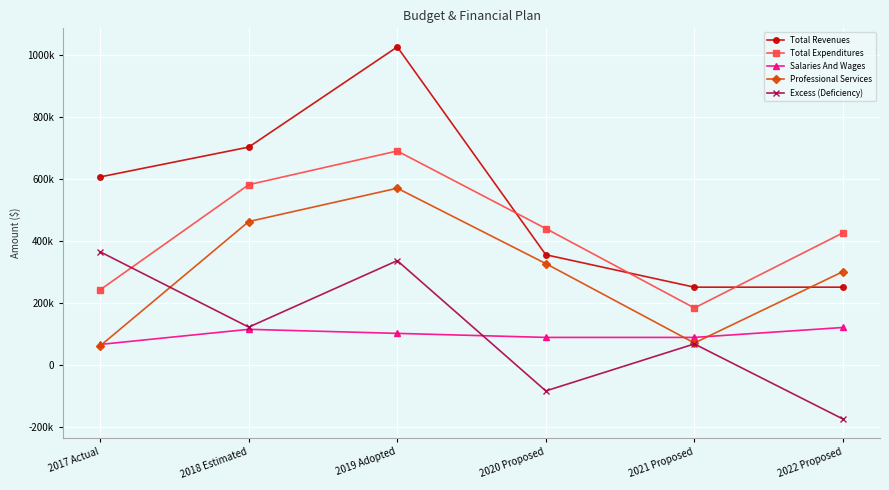

What is the average value of the Professional Services series?

297889